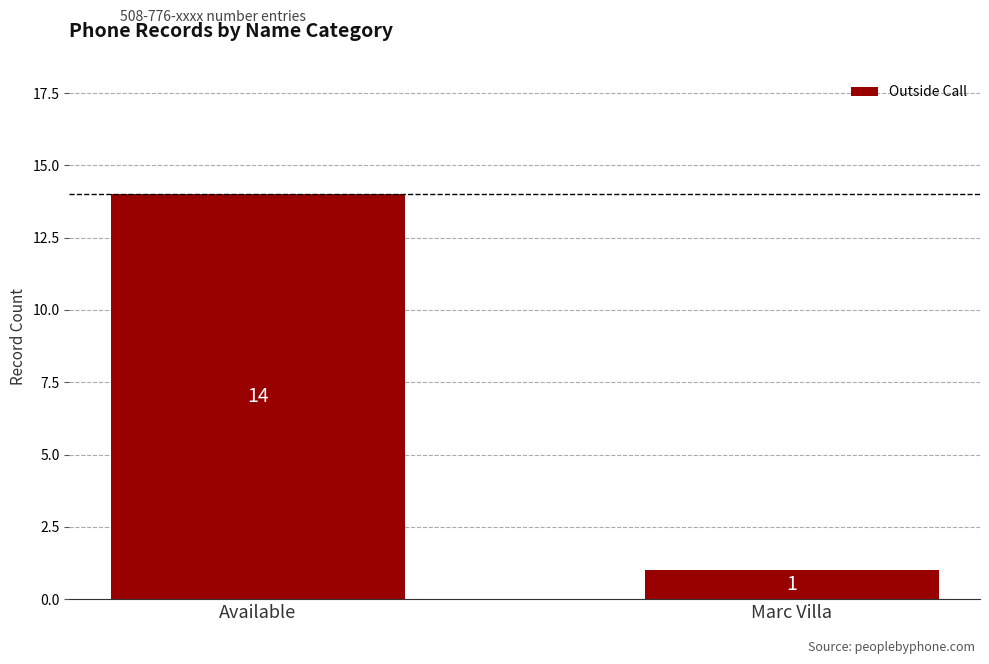

How many categories are shown in the chart?

2